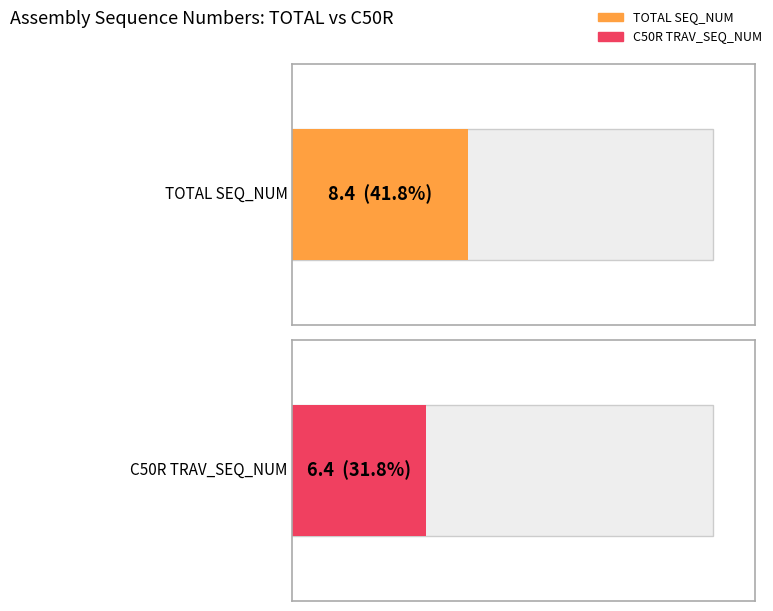

Which series has the largest total across all categories?

TOTAL SEQ_NUM